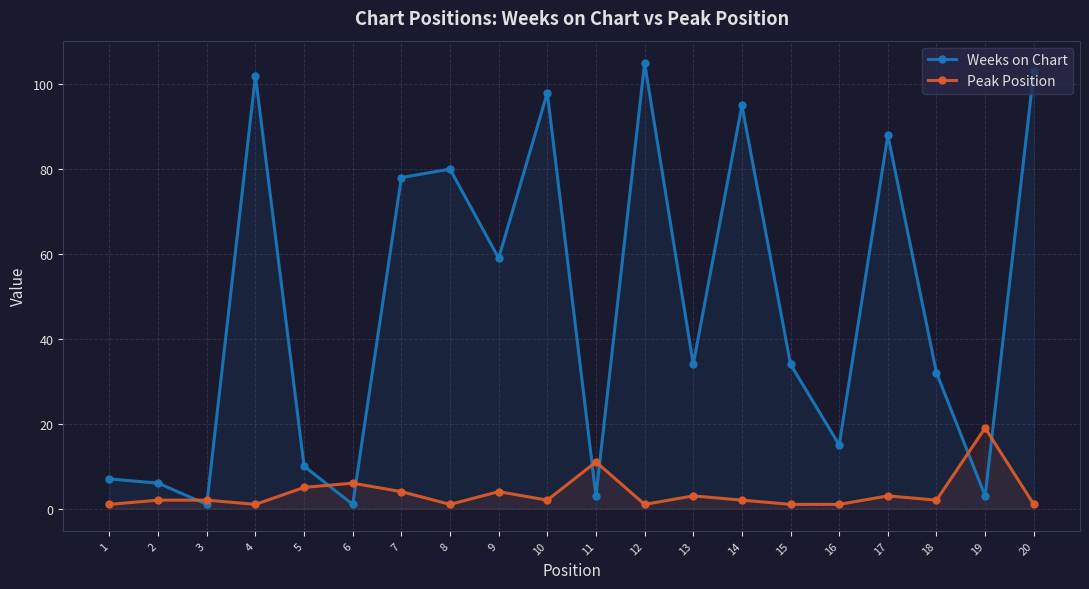

At which label does Peak Position first exceed 2?

5